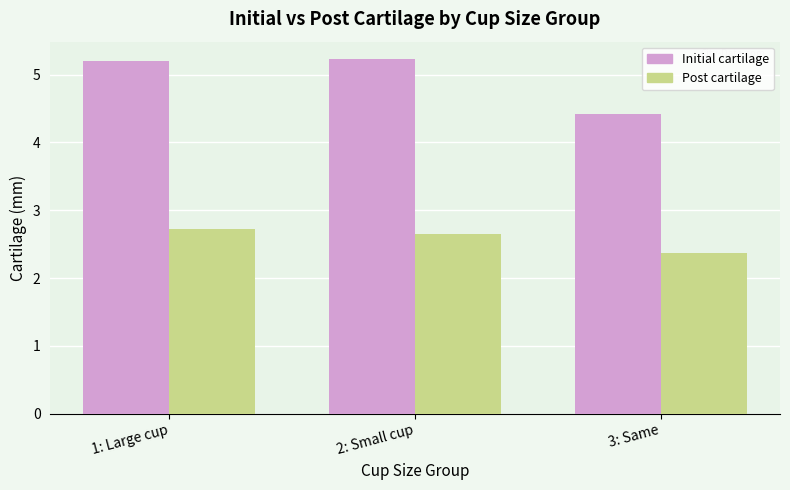

What is the difference between the maximum and minimum values in the Initial cartilage series?

0.8